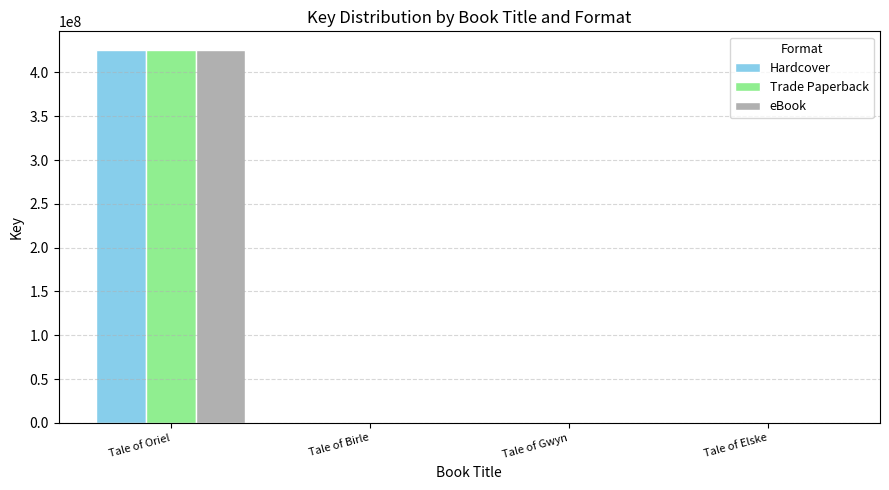

What value does the eBook series have at Tale of Birle, to the nearest 50?

332200